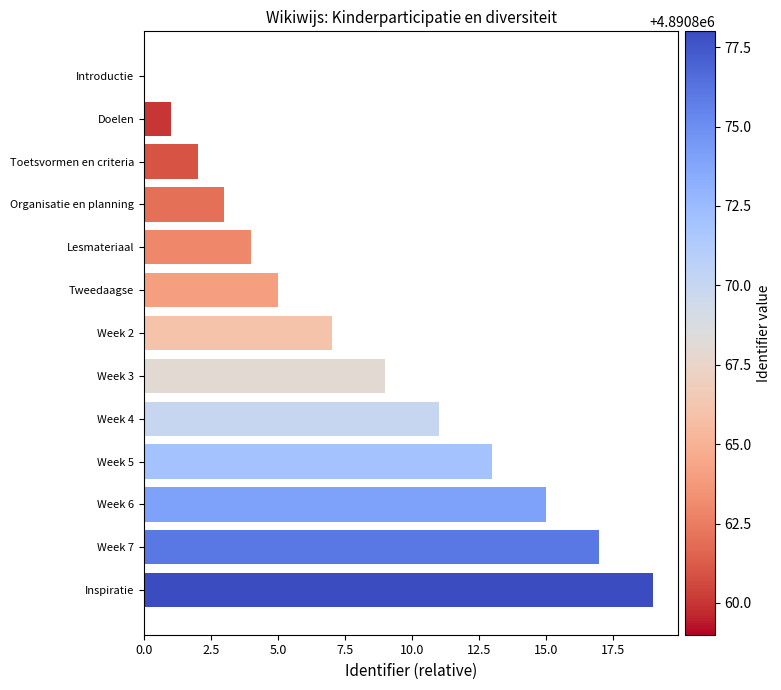

True or false: the data shows 2 at Toetsvormen en criteria.

True